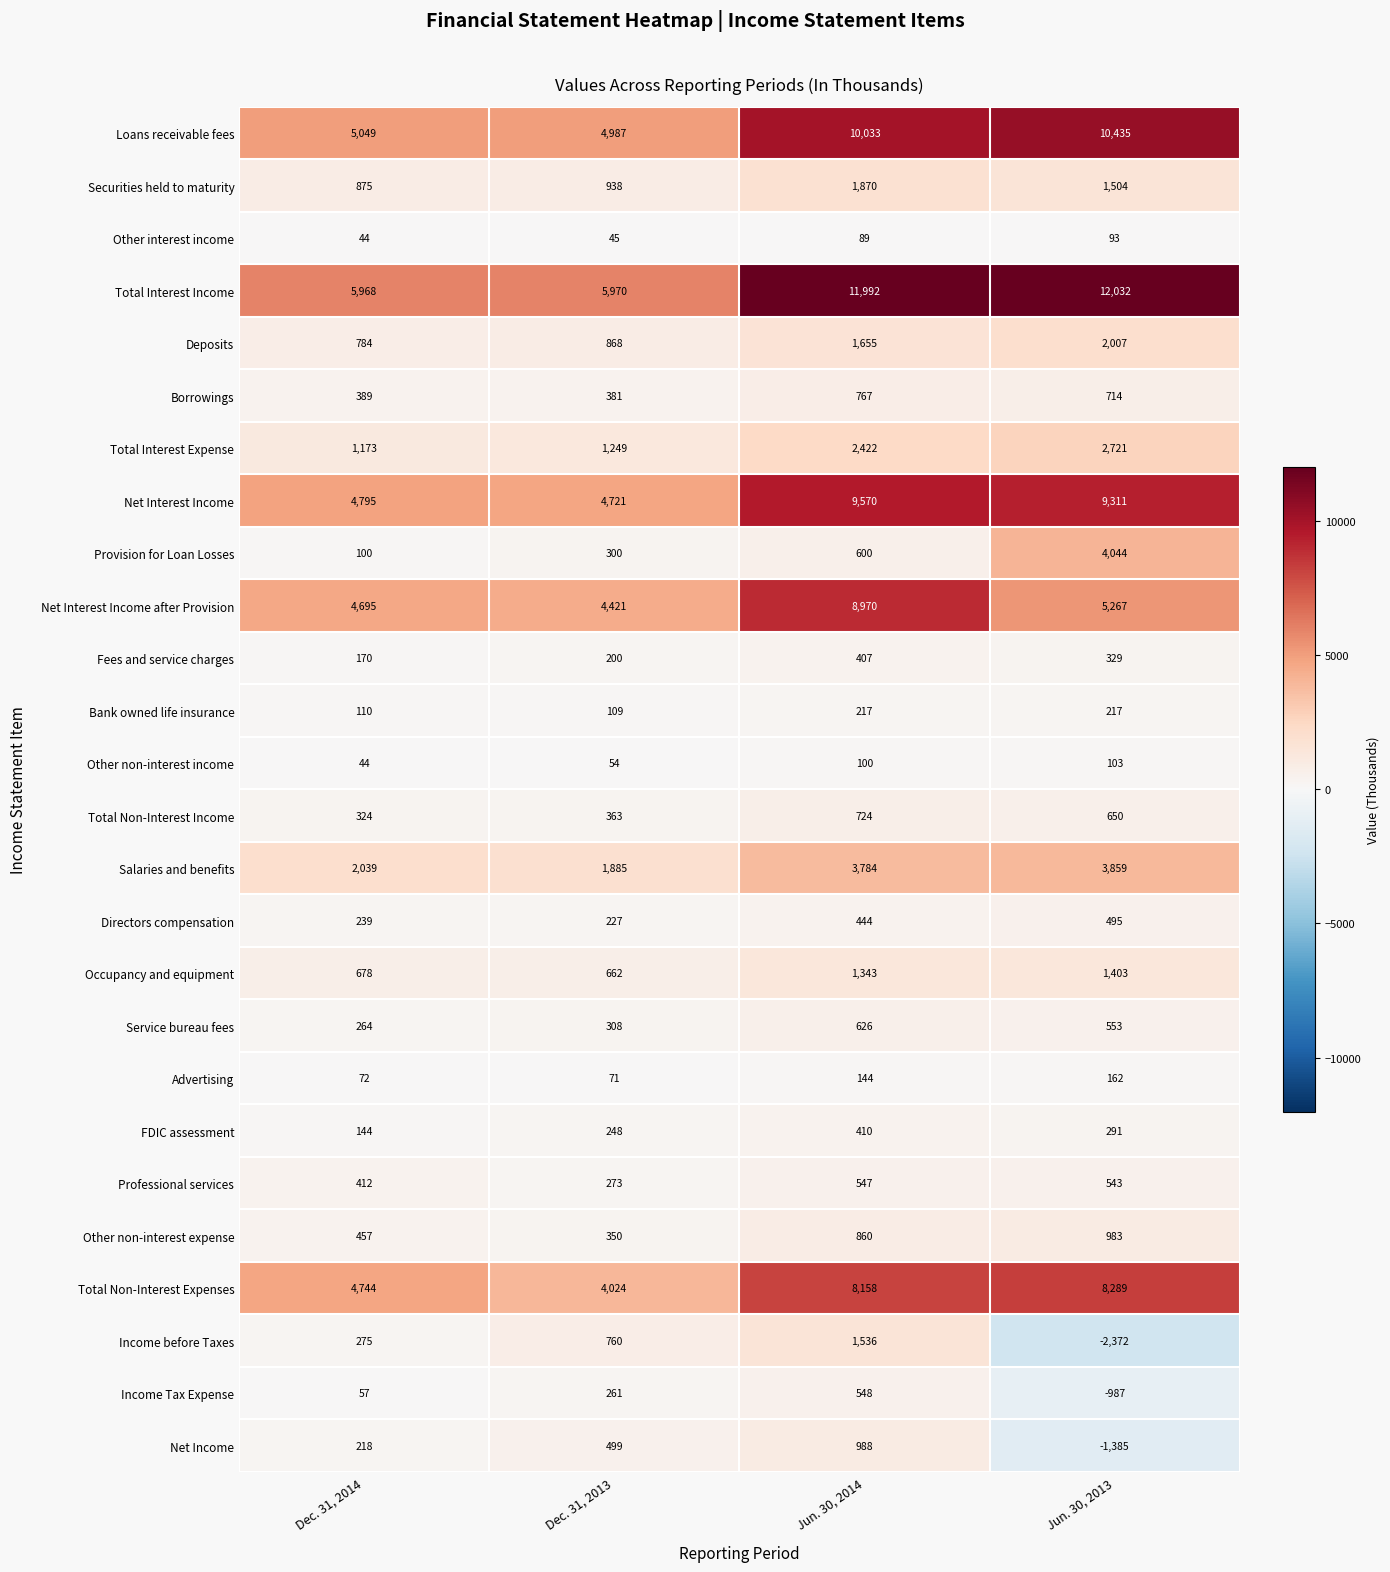

Rank the series by their maximum value, from lowest to highest.

Other interest income, Other non-interest income, Advertising, Bank owned life insurance, Fees and service charges, FDIC assessment, Directors compensation, Professional services, Income Tax Expense, Service bureau fees, Total Non-Interest Income, Borrowings, Other non-interest expense, Net Income, Occupancy and equipment, Income before Taxes, Securities held to maturity, Deposits, Total Interest Expense, Salaries and benefits, Provision for Loan Losses, Total Non-Interest Expenses, Net Interest Income after Provision, Net Interest Income, Loans receivable fees, Total Interest Income